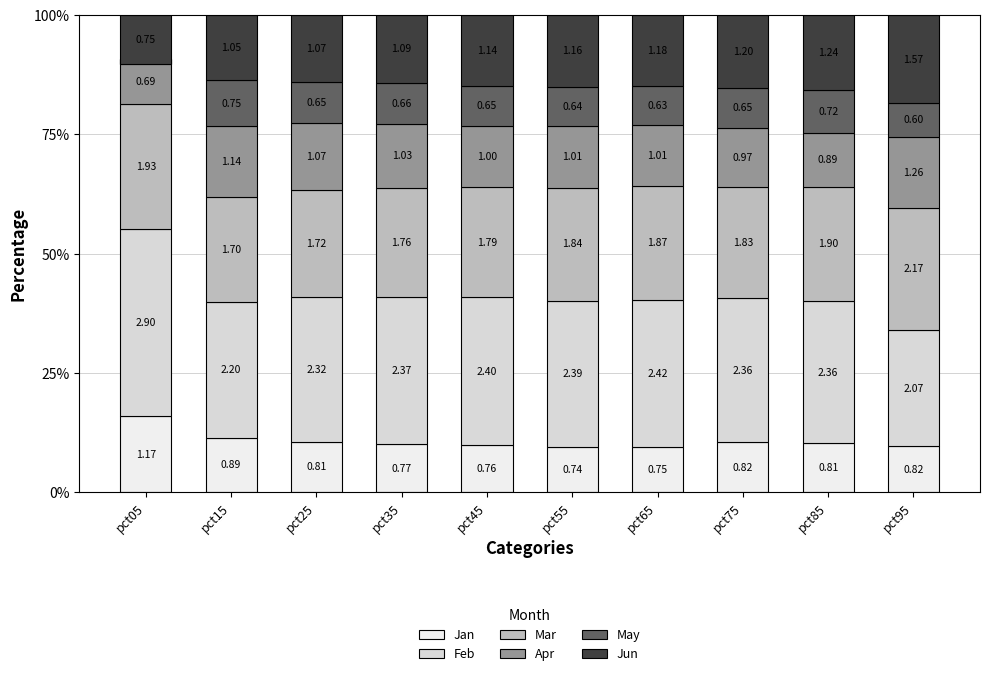

Reading right to left, transcribe all the data shown in this chart.

Jan: 9.6	10.2	10.5	9.5	9.5	9.8	10.0	10.6	11.5	15.9
Feb: 24.4	29.8	30.2	30.8	30.7	31.0	30.8	30.3	28.4	39.3
Mar: 25.6	24.0	23.4	23.8	23.7	23.1	23.0	22.5	22.0	26.2
Apr: 14.9	11.3	12.4	12.9	12.9	12.9	13.4	14.0	14.7	9.4
May: 7.0	9.0	8.3	8.1	8.2	8.4	8.6	8.5	9.7	-1.0
Jun: 18.5	15.7	15.3	14.9	15.0	14.8	14.2	14.0	13.6	10.2